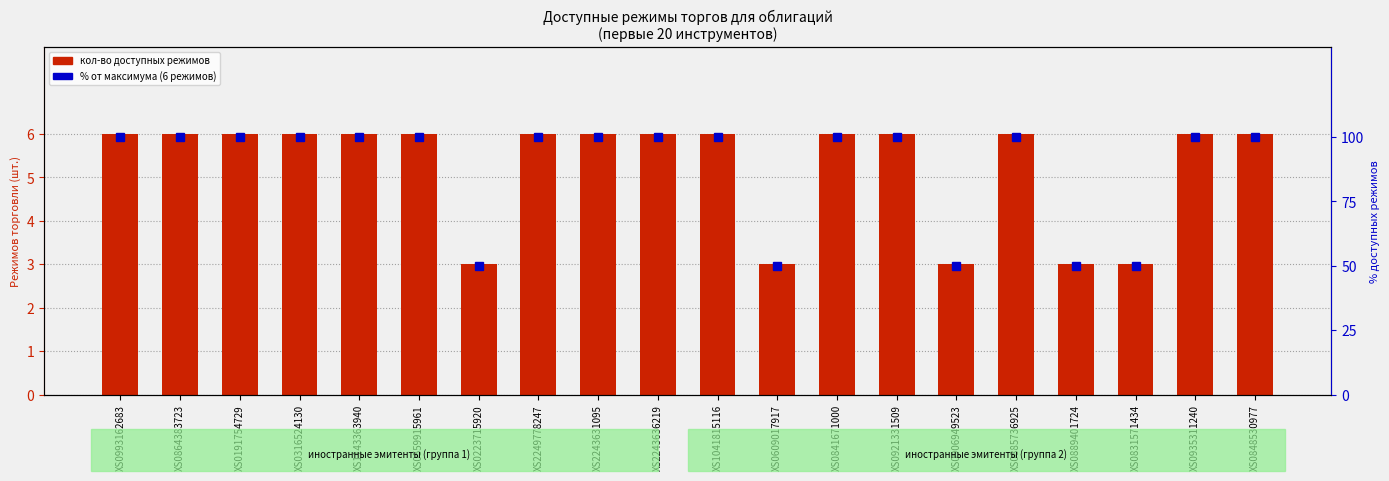

What is the label of the 2nd bar from the right?

XS0935311240